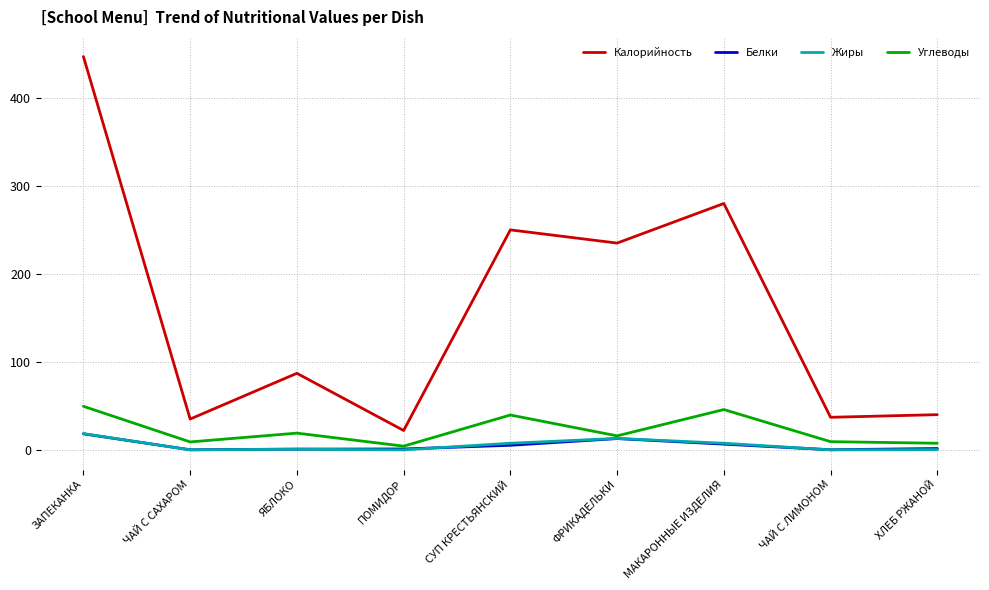

True or false: Углеводы and Калорийность cross at least once.

False